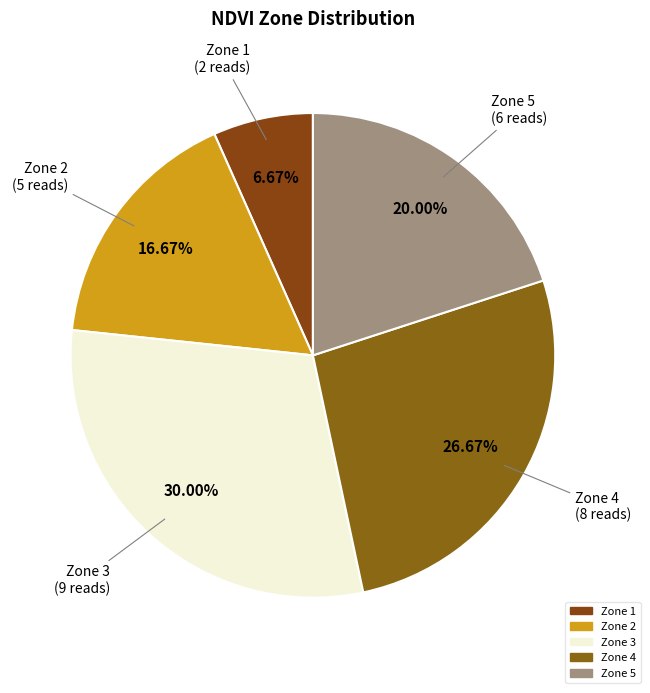

How many segments does this pie chart have?

5